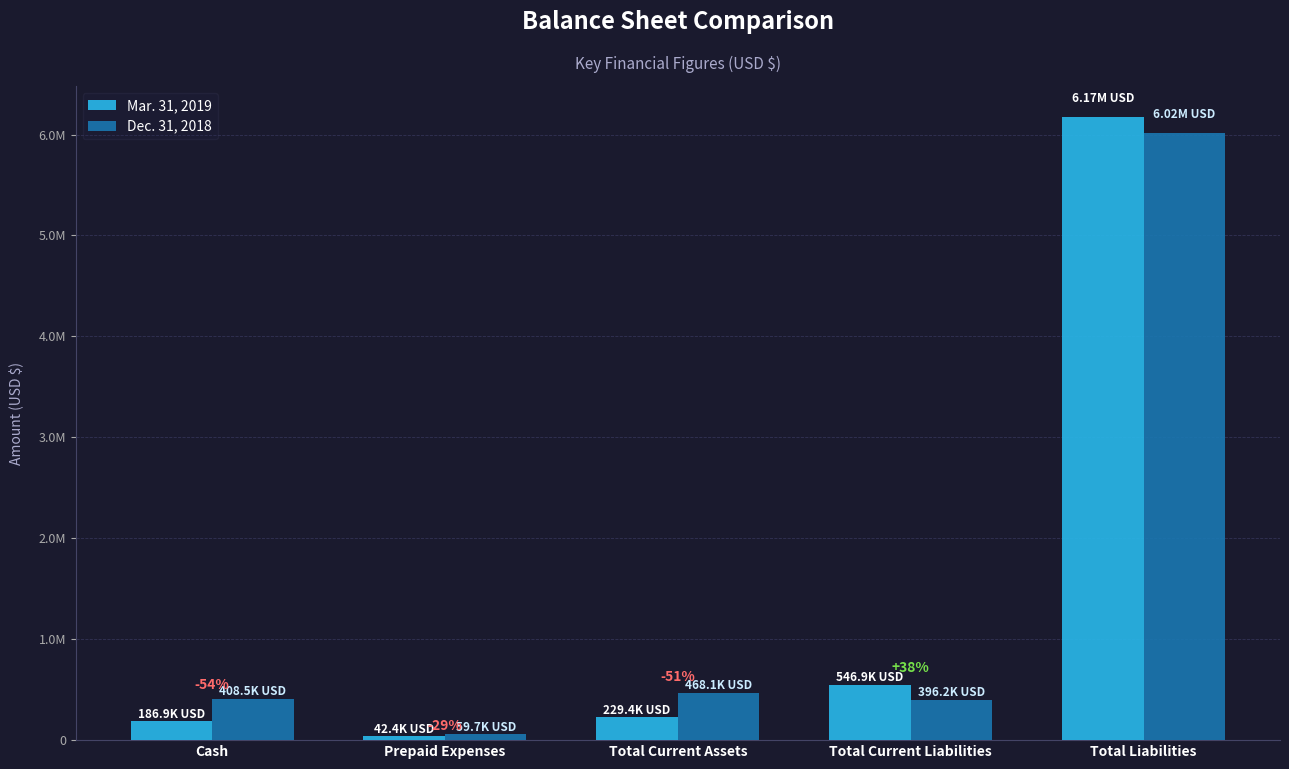

True or false: Dec. 31, 2018 has a value of 6018705 at Total Liabilities.

True